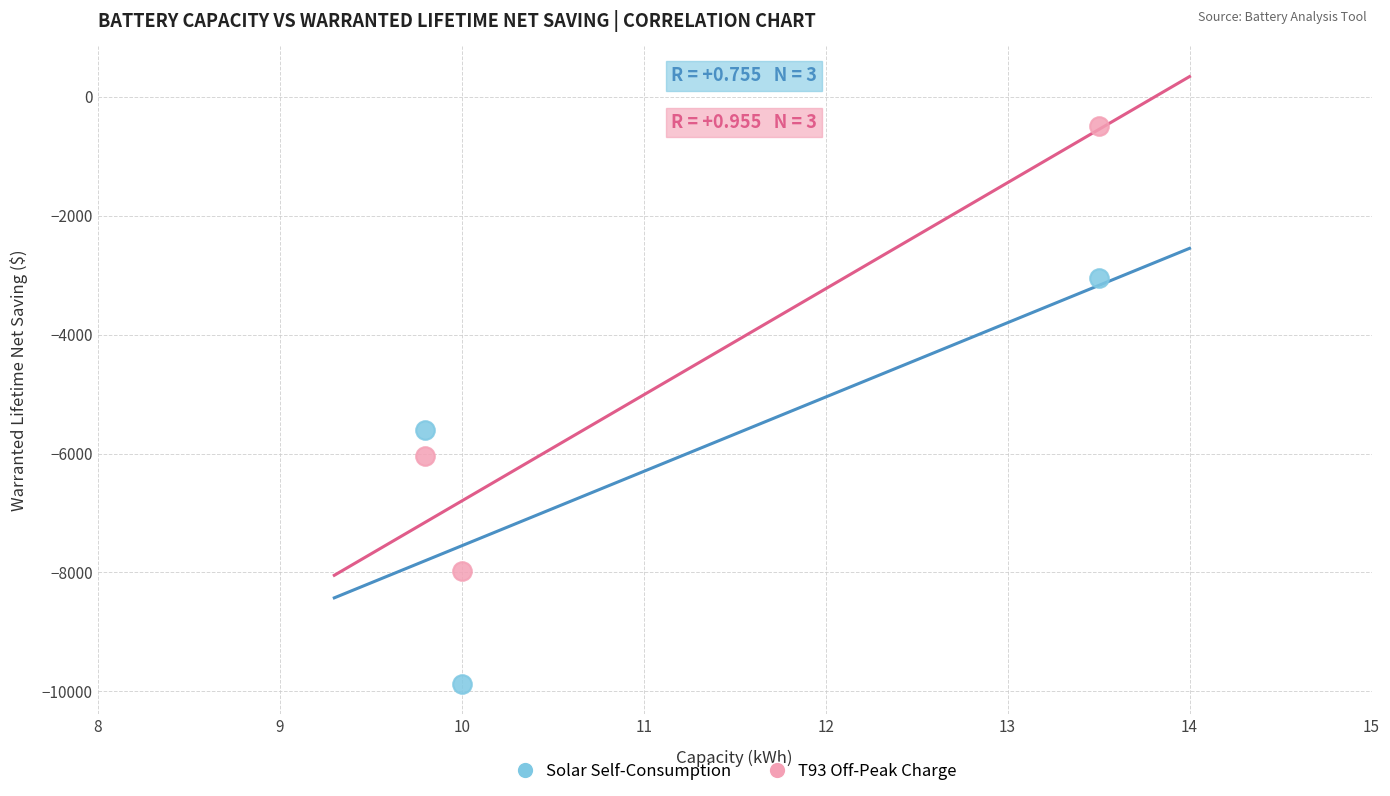

Which series reaches the minimum Y coordinate?

Solar Self-Consumption